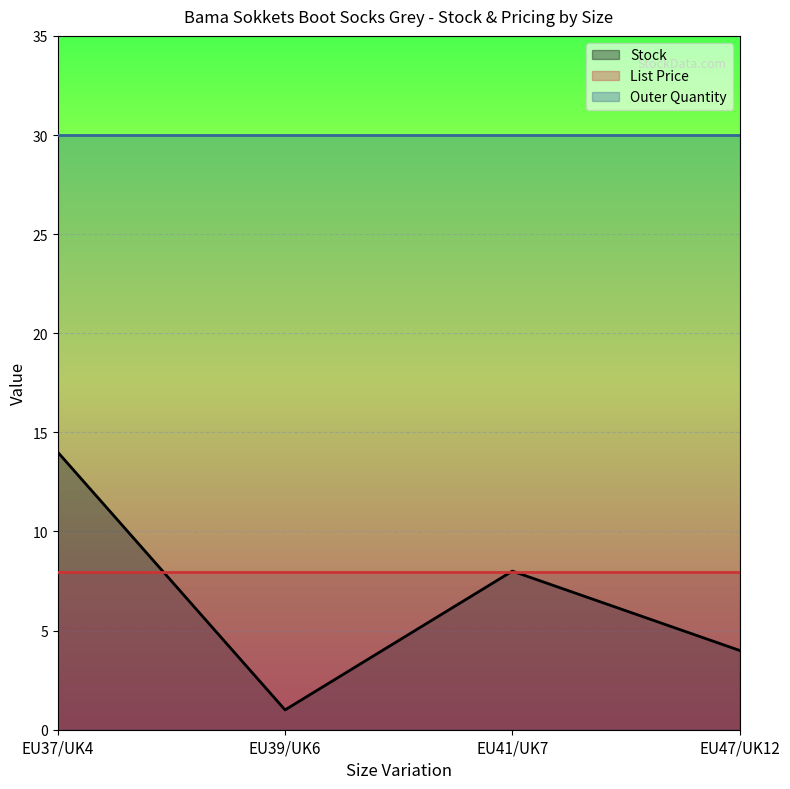

At EU39/UK6, list the series in order from largest to smallest.

Outer Quantity, List Price, Stock